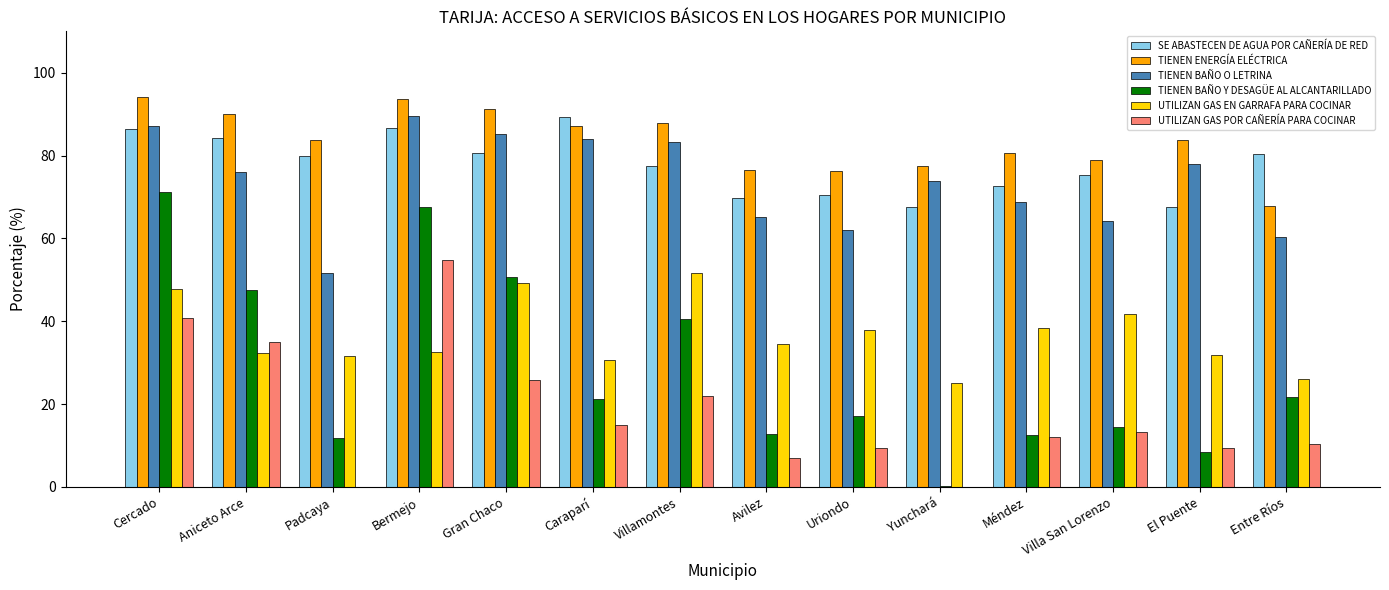

Read the UTILIZAN GAS EN GARRAFA PARA COCINAR value at Caraparí.

30.7